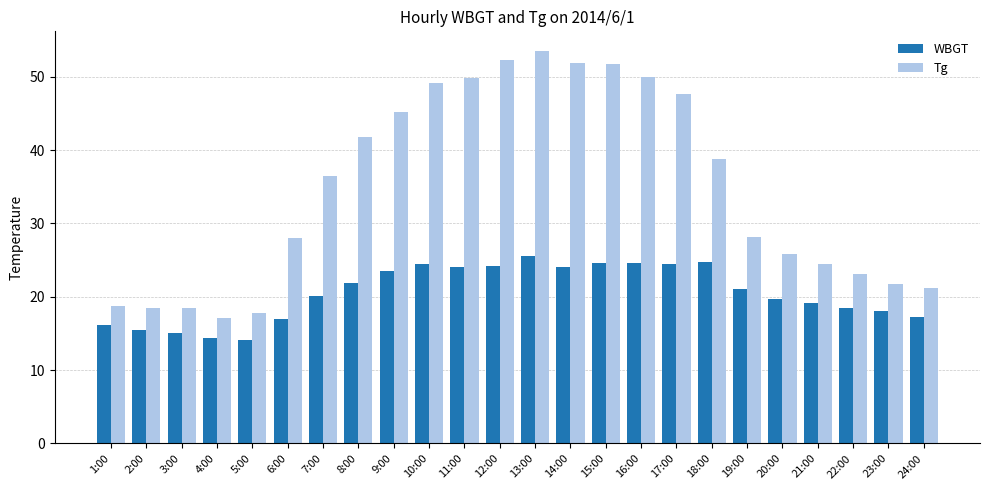

Which series changed the most between 15:00 and 19:00?

Tg